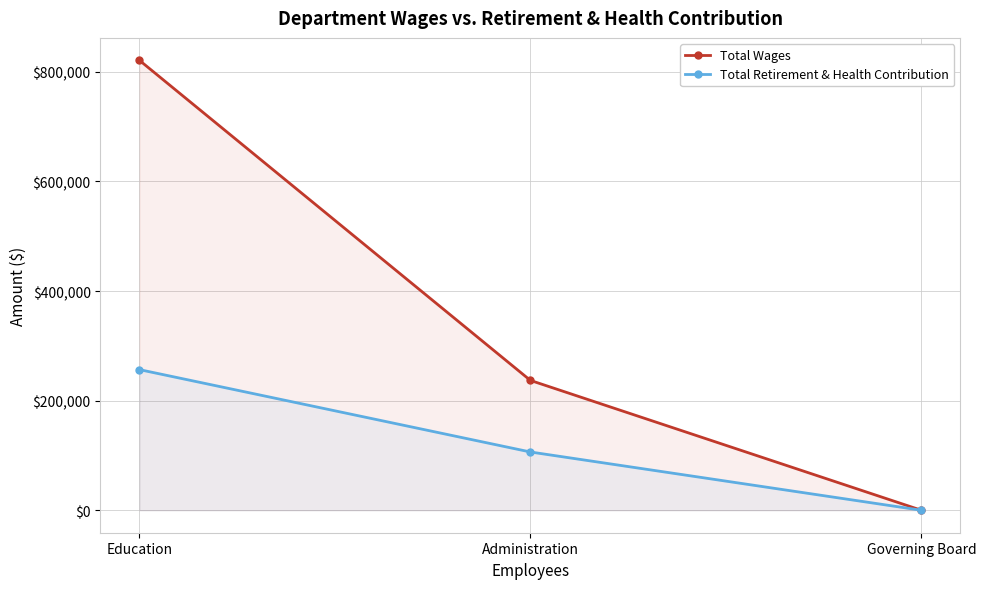

Reading right to left, transcribe all the data shown in this chart.

Total Wages: Governing Board=0	Administration=236917	Education=820977
Total Retirement & Health Contribution: Governing Board=0	Administration=106291	Education=256582